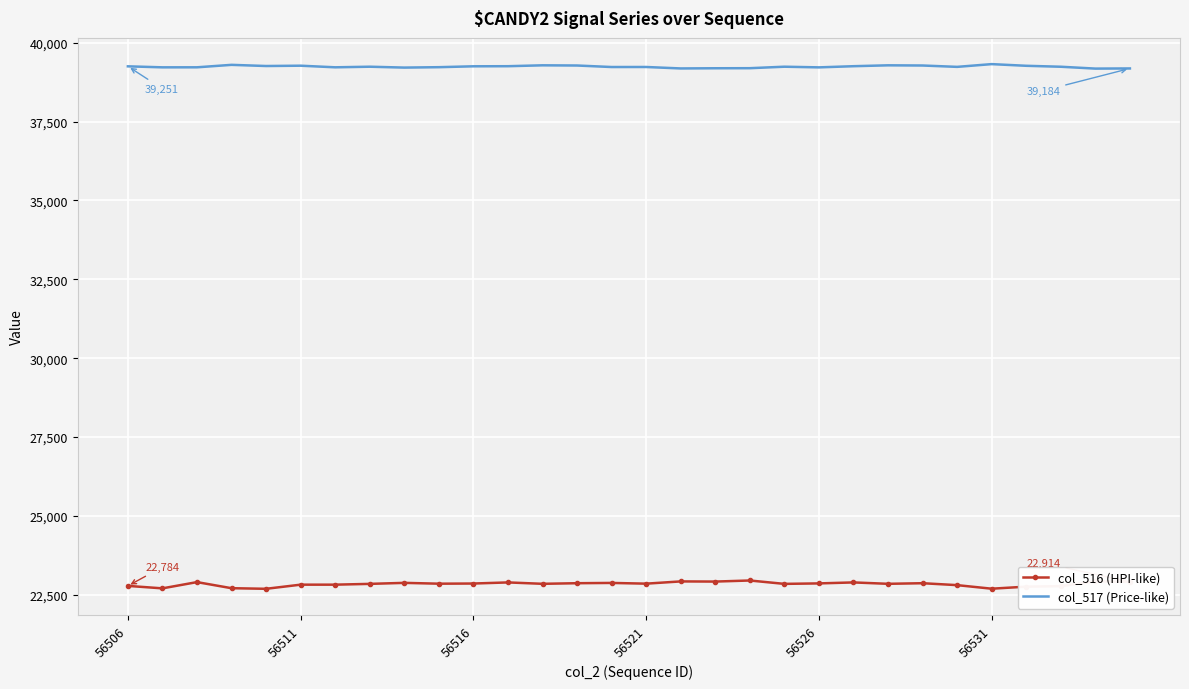

What are all the series names shown in the legend?

col_516 (HPI-like), col_517 (Price-like)